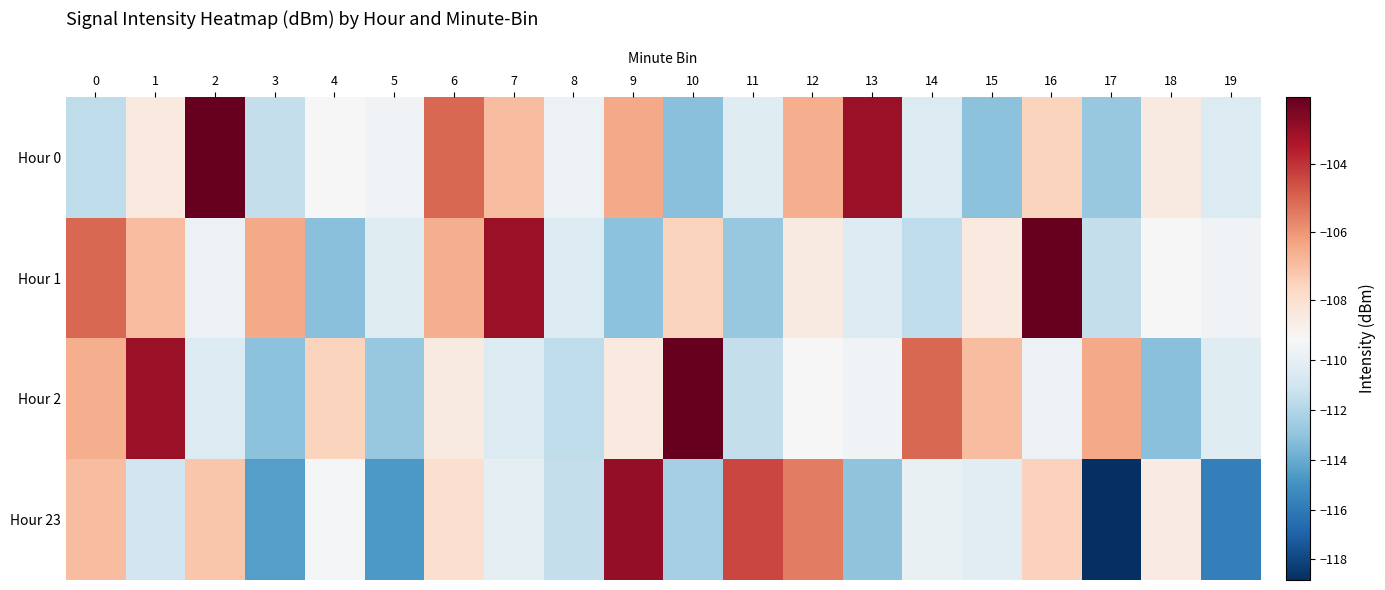

At which category is the sum across all series the highest?

16